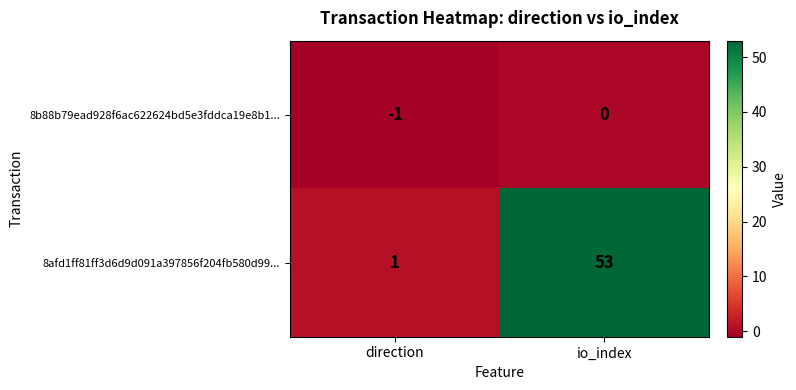

Reading left to right, extract all data points from this chart.

8b88b79ead928f6ac622624bd5e3fddca19e8b1...: -1	0
8afd1ff81ff3d6d9d091a397856f204fb580d99...: 1	53